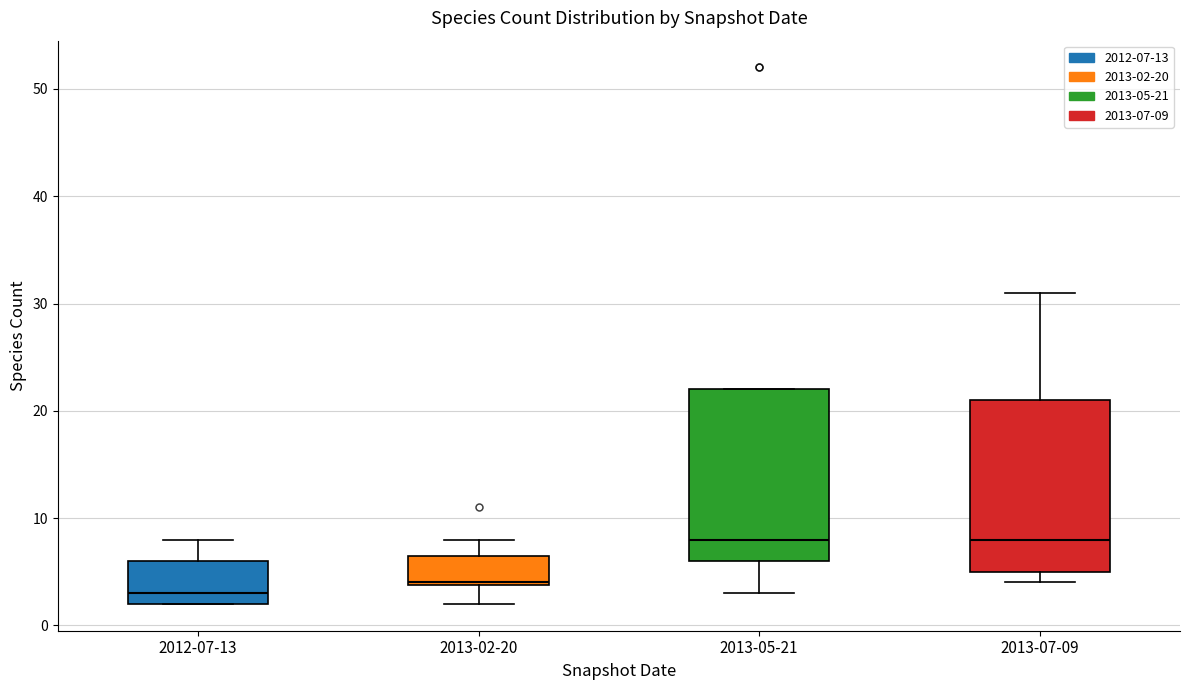

Where does the median line of the box for 2013-07-09 sit on the y-axis? The values are not printed on the chart, so give them approximately, as read against the axis.

8